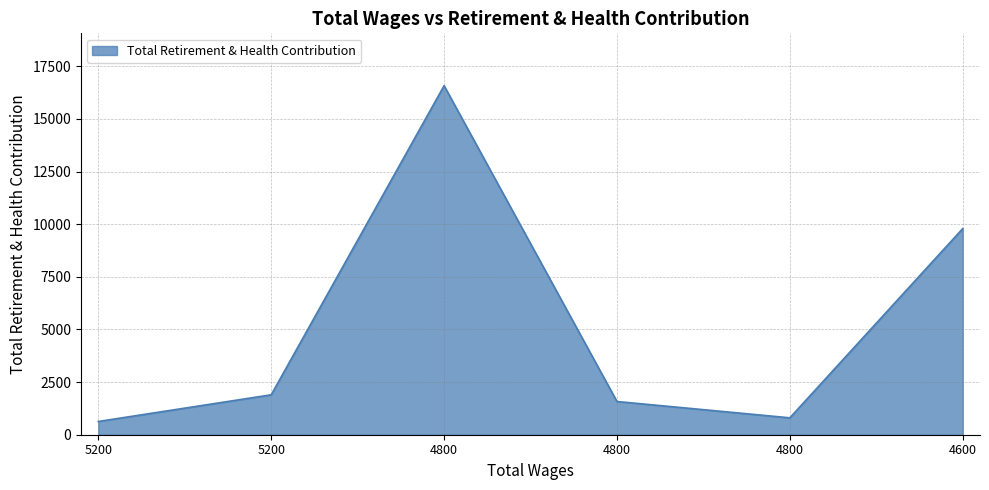

What is the greatest value displayed?

16582